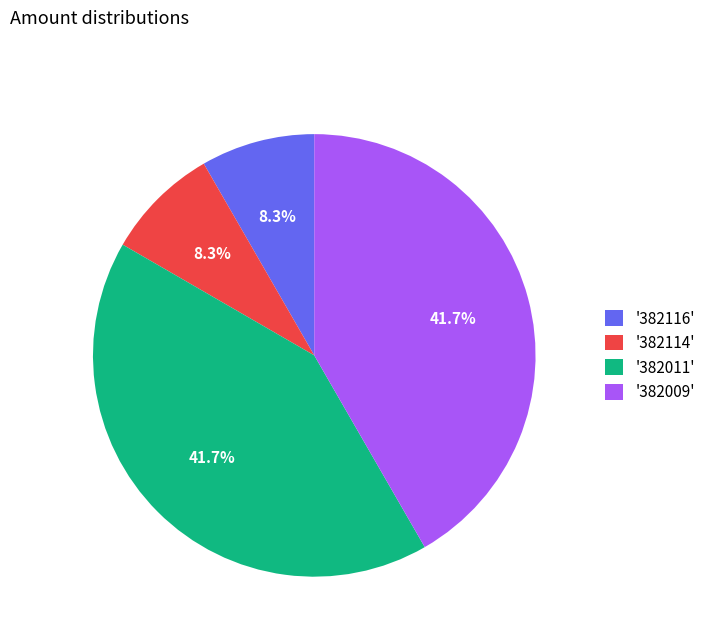

Does any single category account for the majority?

No